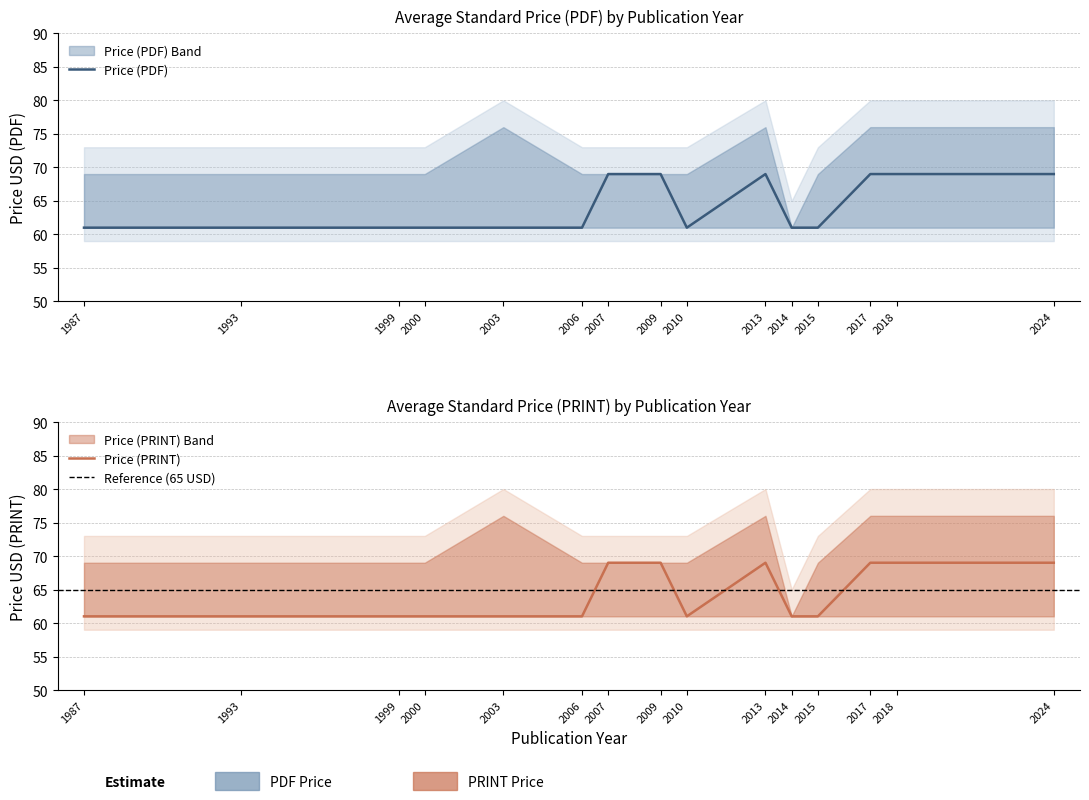

What is the average value of the Price (PDF) series?

64